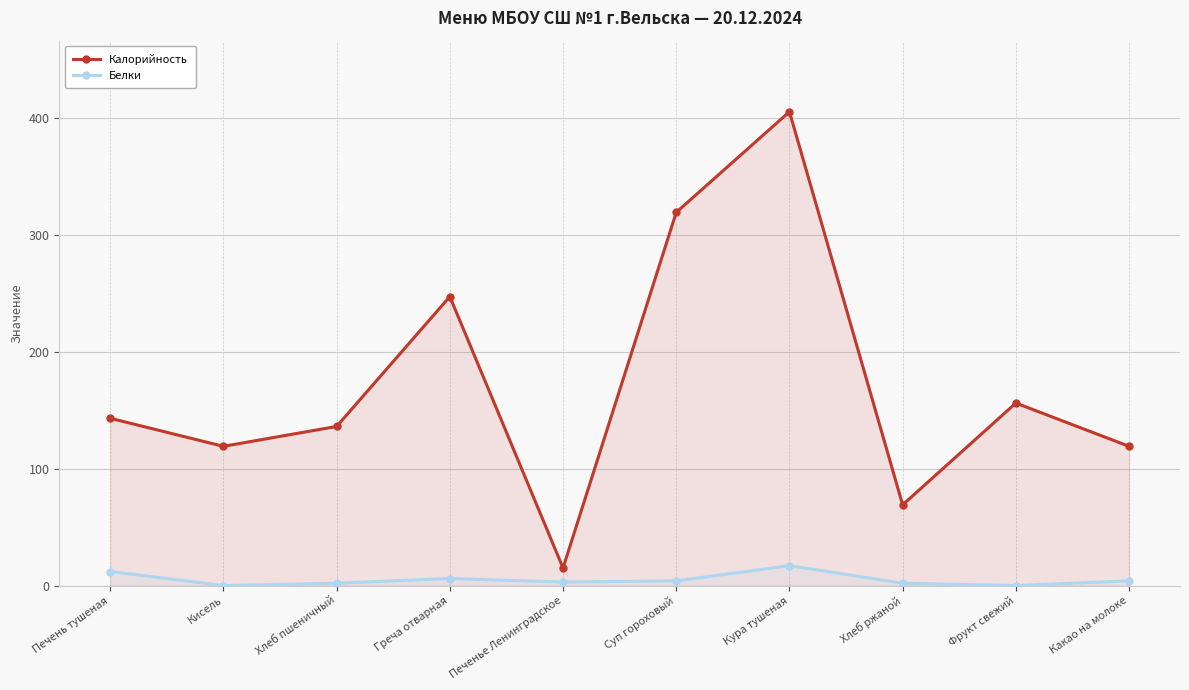

How many lines are shown in the chart?

2